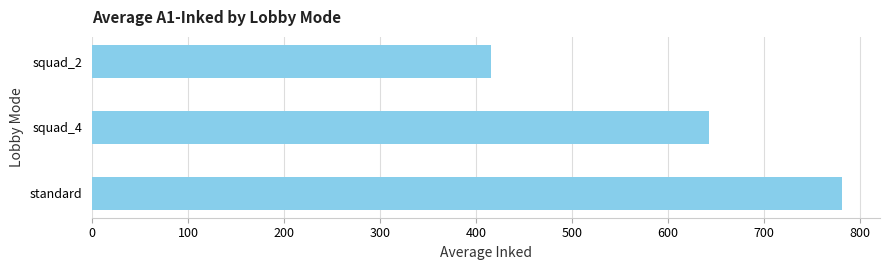

Are the bars horizontal?

Yes